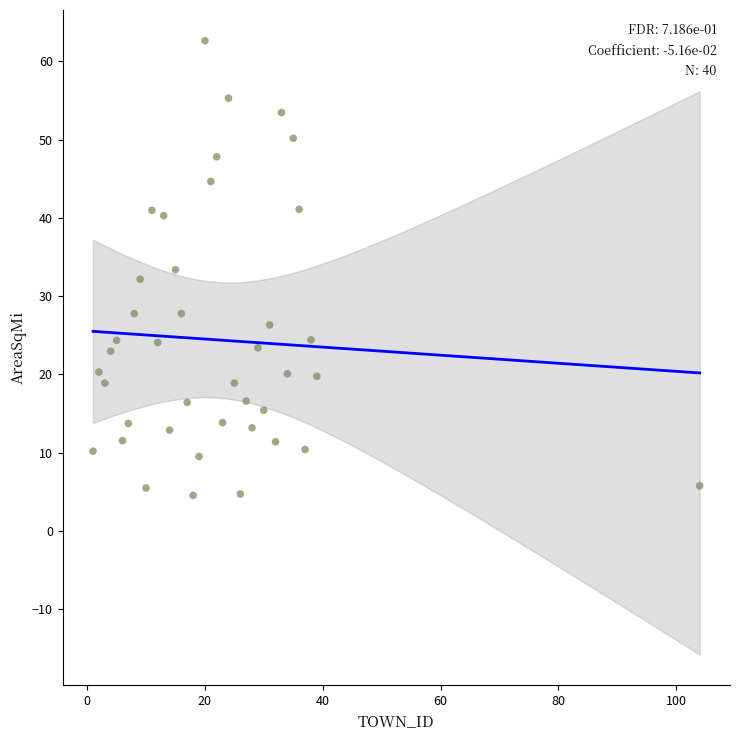

What is the range of X values (max minus min)?

103.0